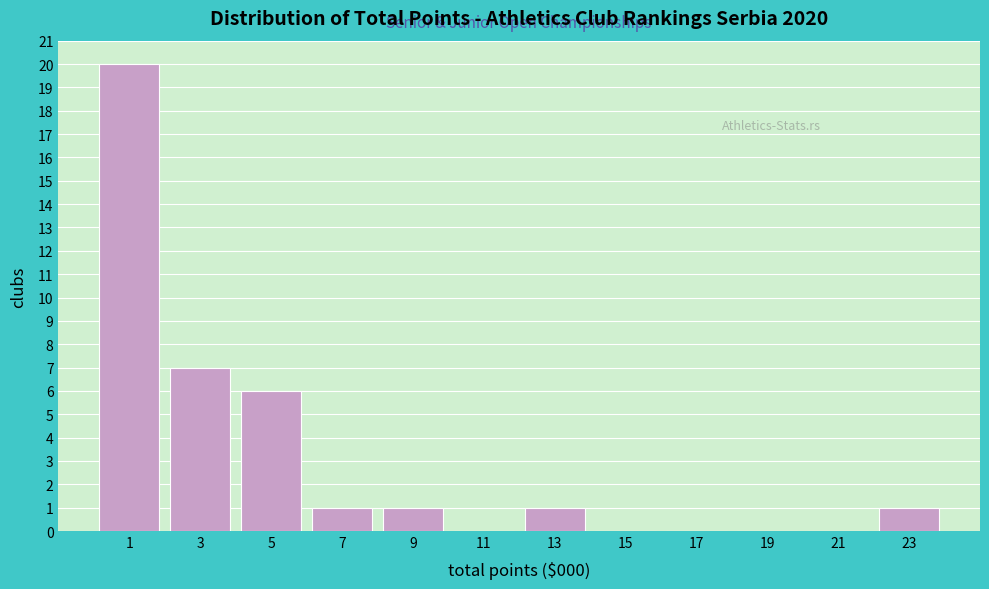

Reading left to right, extract all data points from this chart.

1=20	3=7	5=6	7=1	9=1	11=0	13=1	15=0	17=0	19=0	21=0	23=1